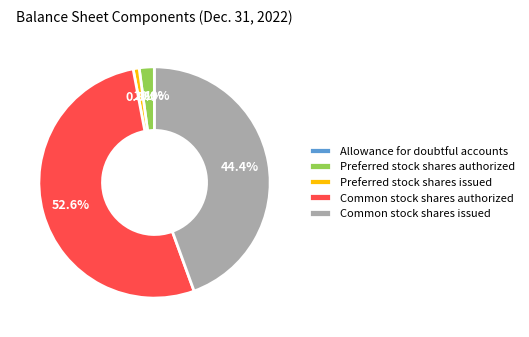

Does Common stock shares issued account for over 50% of the chart?

No